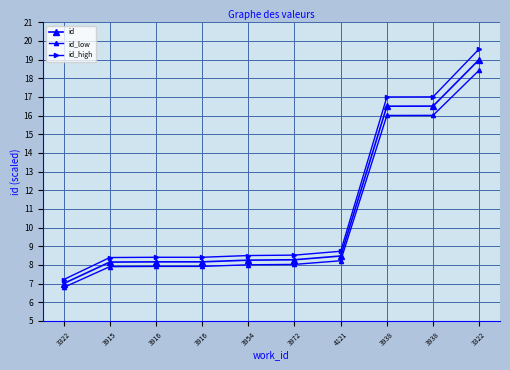

True or false: id_high and id_low intersect in this chart.

False